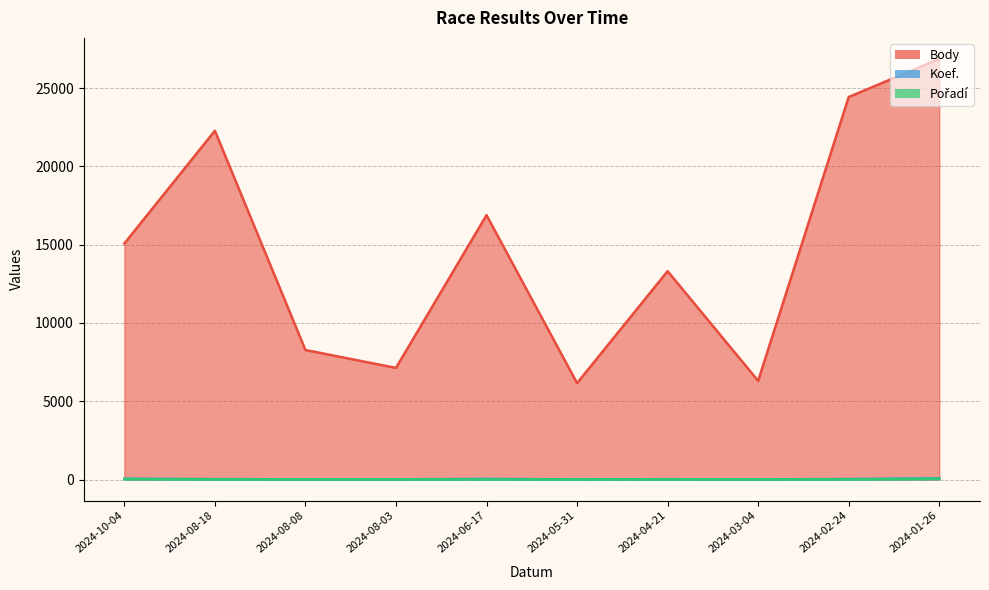

What position from the right is 2024-02-24?

2